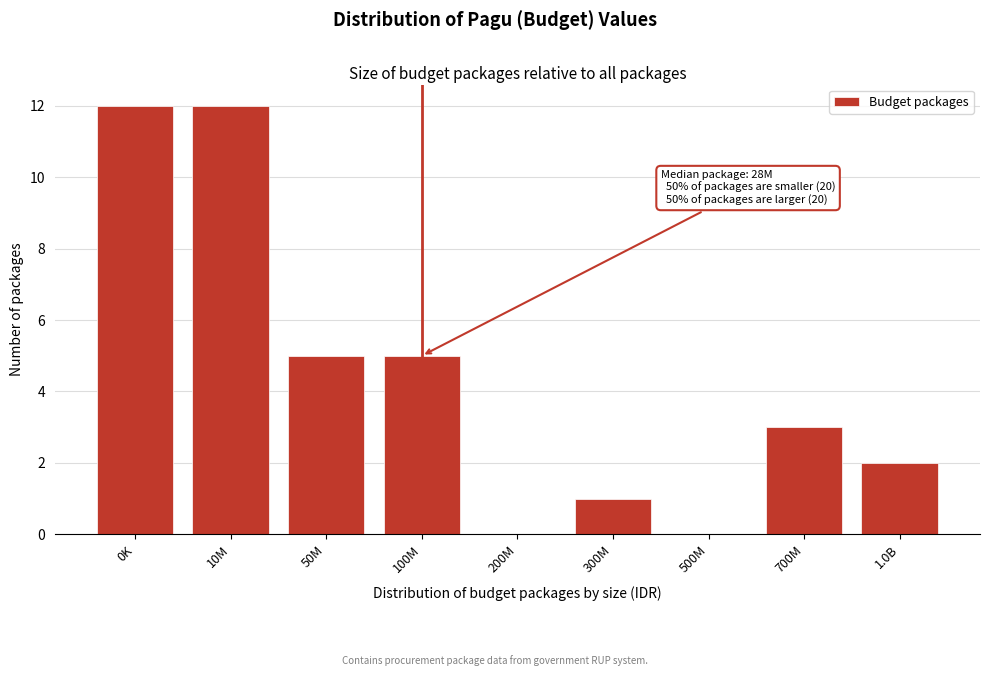

Reading left to right, list all the values displayed in this chart.

0K=12	10M=12	50M=5	100M=5	200M=0	300M=1	500M=0	700M=3	1.0B=2